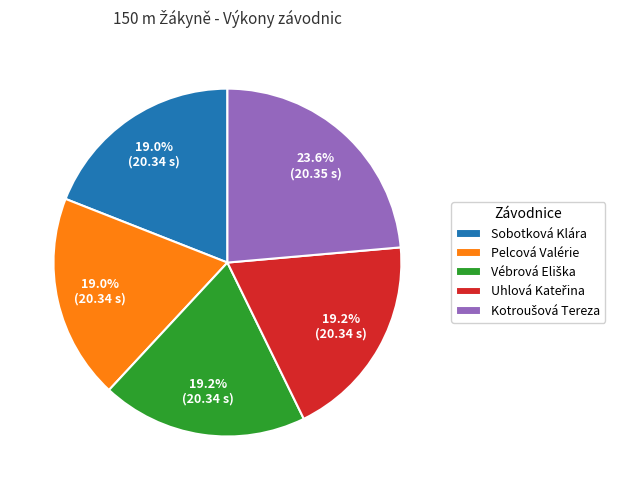

To the nearest percent, what is the difference between the largest and smallest slice percentages?

5%